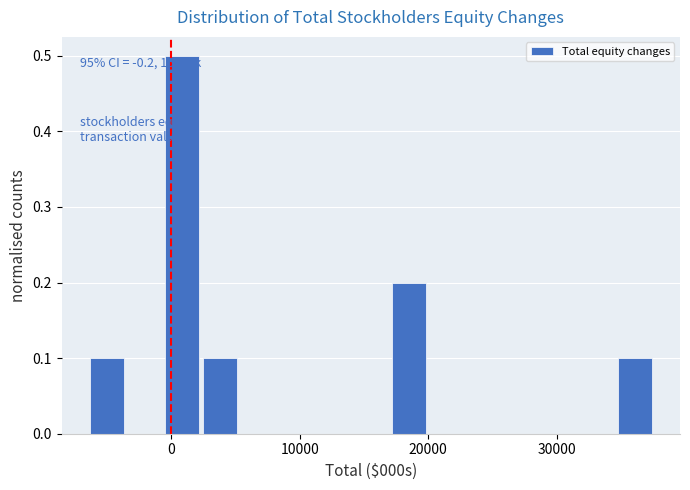

Around what value on the x-axis is the tallest bar? Give the approximate position of its centre, as read against the axis.

1000